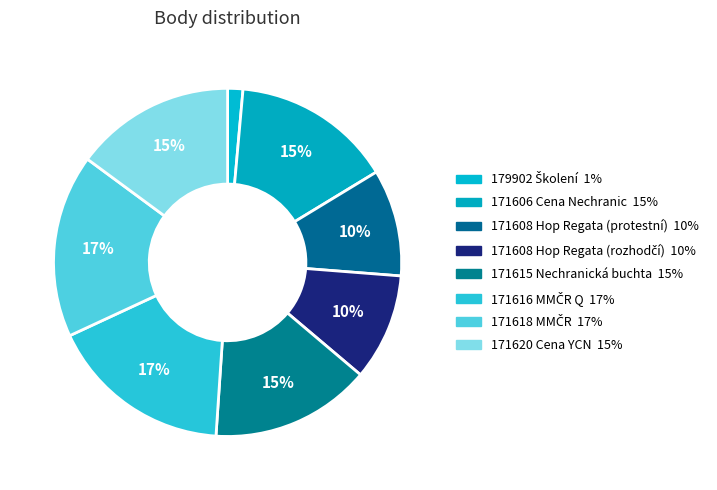

The 171608 Hop Regata (protestní) slice represents 10% of the pie. True or false?

True